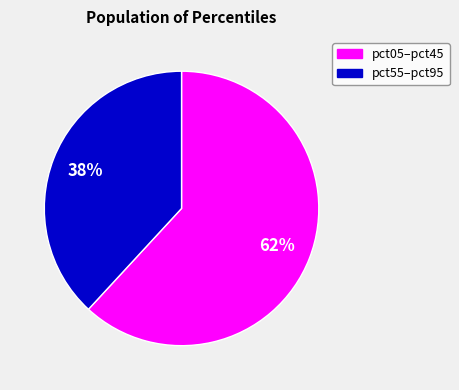

How many segments does this pie chart have?

2